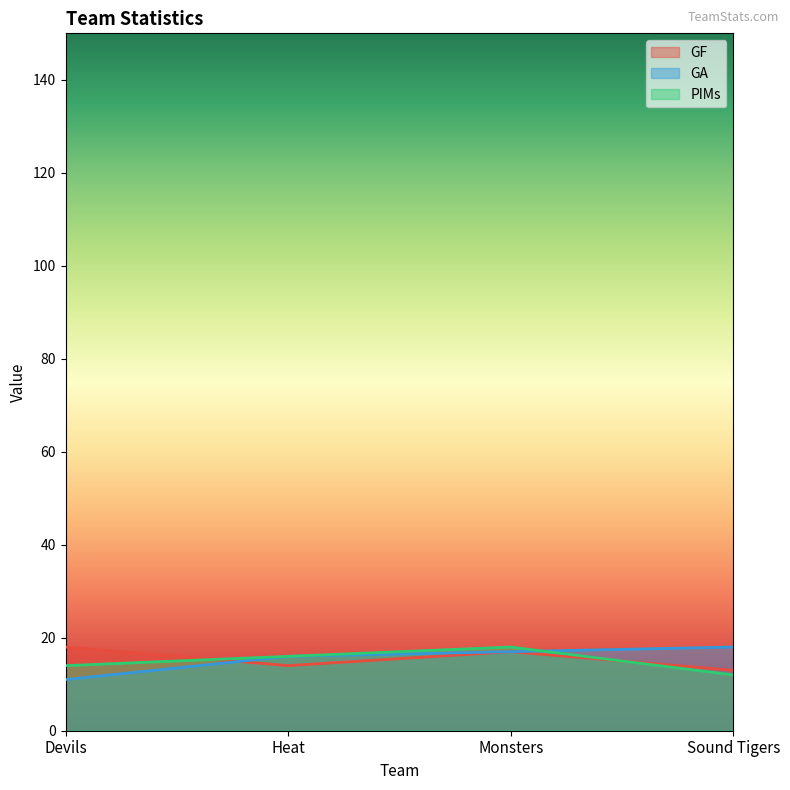

What are all the series names shown in the legend?

GF, GA, PIMs